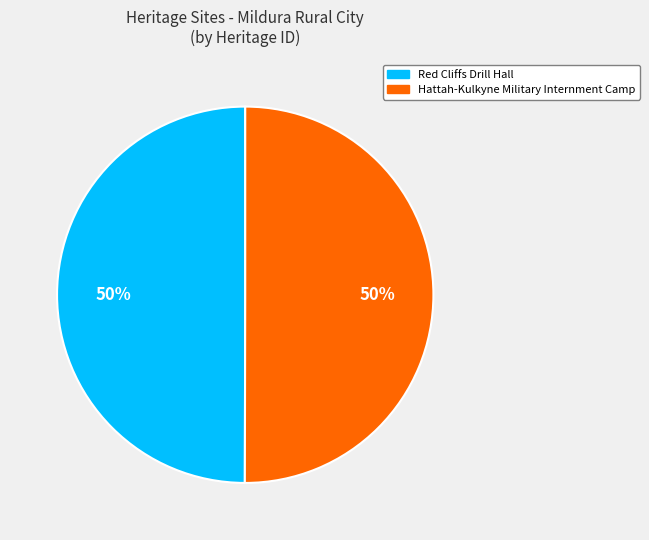

True or false: Red Cliffs Drill Hall accounts for 42% of the total.

False